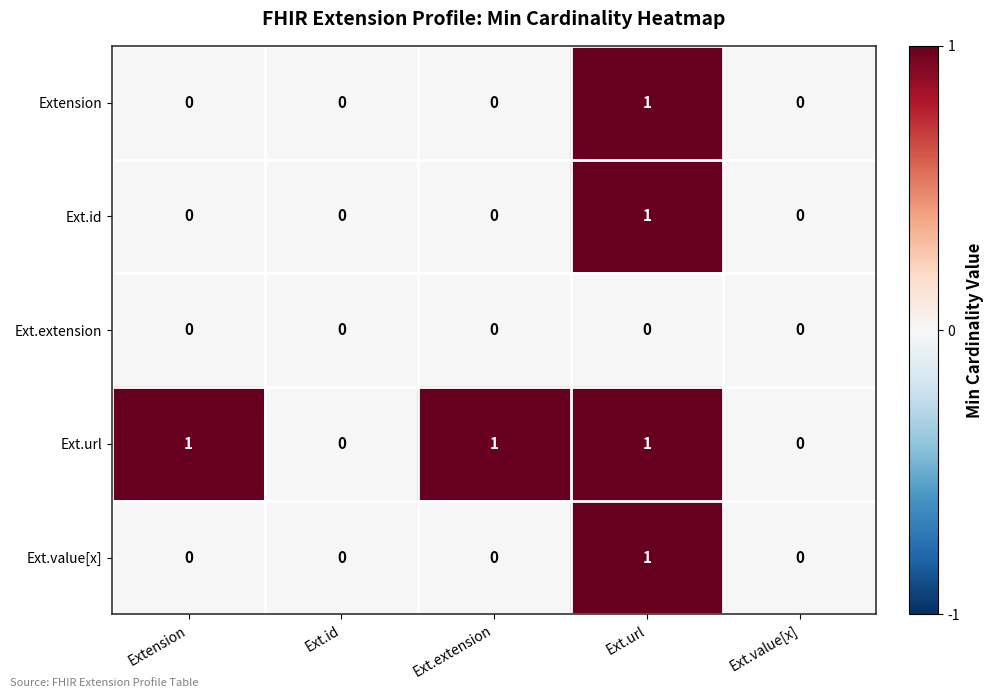

Between Extension and Ext.value[x], which series saw the biggest shift?

Ext.url